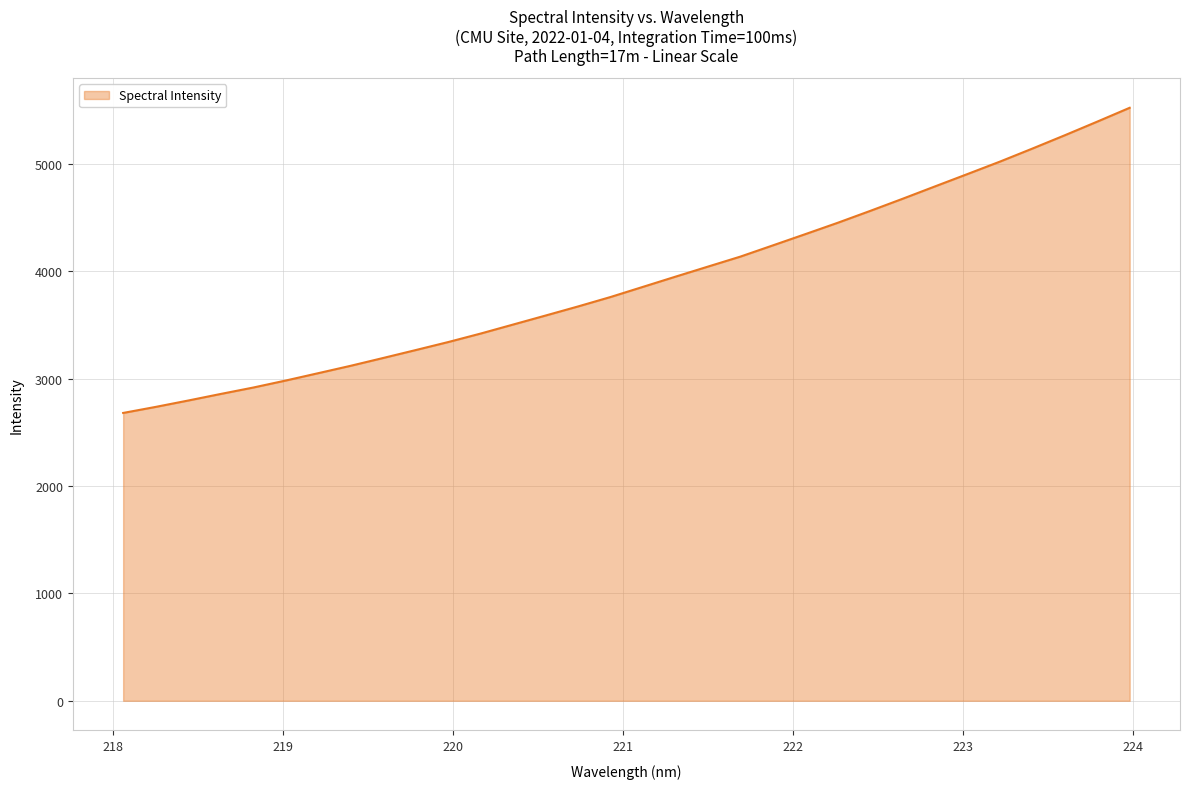

What is the minimum value shown in the chart?

2681.1